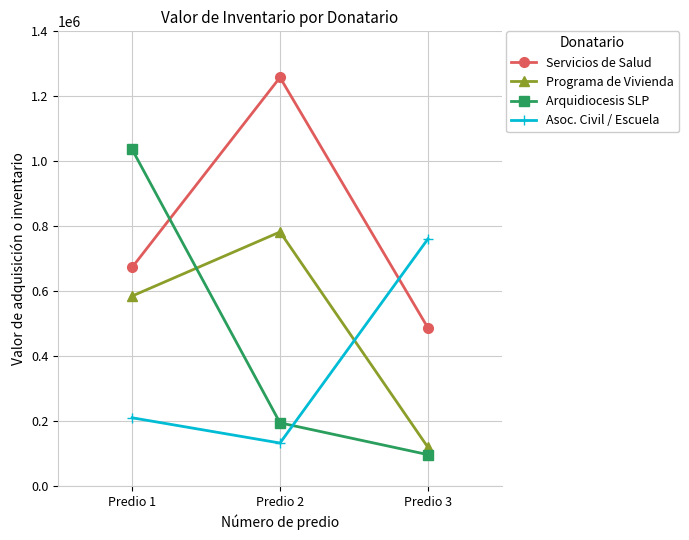

What is the value of the Asoc. Civil / Escuela point at the 3rd from the left?

760576.8